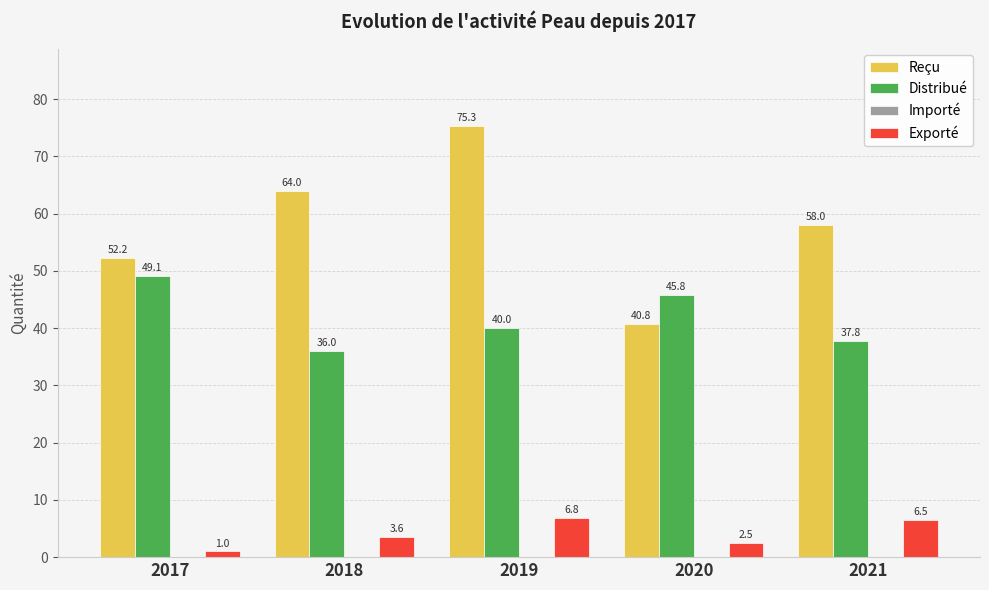

At which label does Exporté first exceed 3?

2018